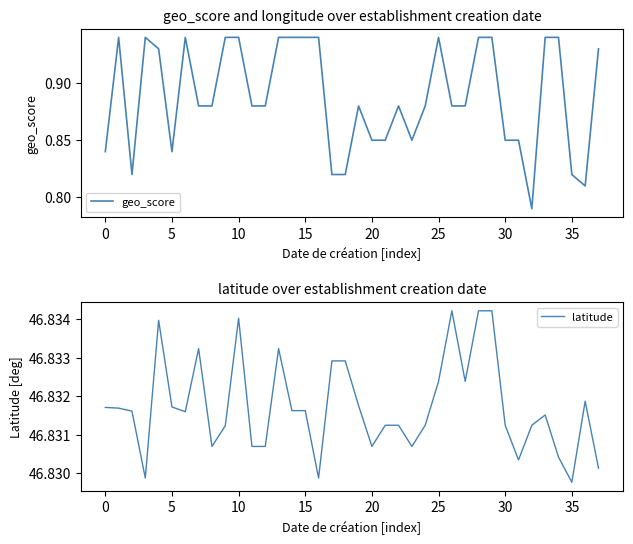

The geo_score series shows 0.5 at 35. True or false?

False